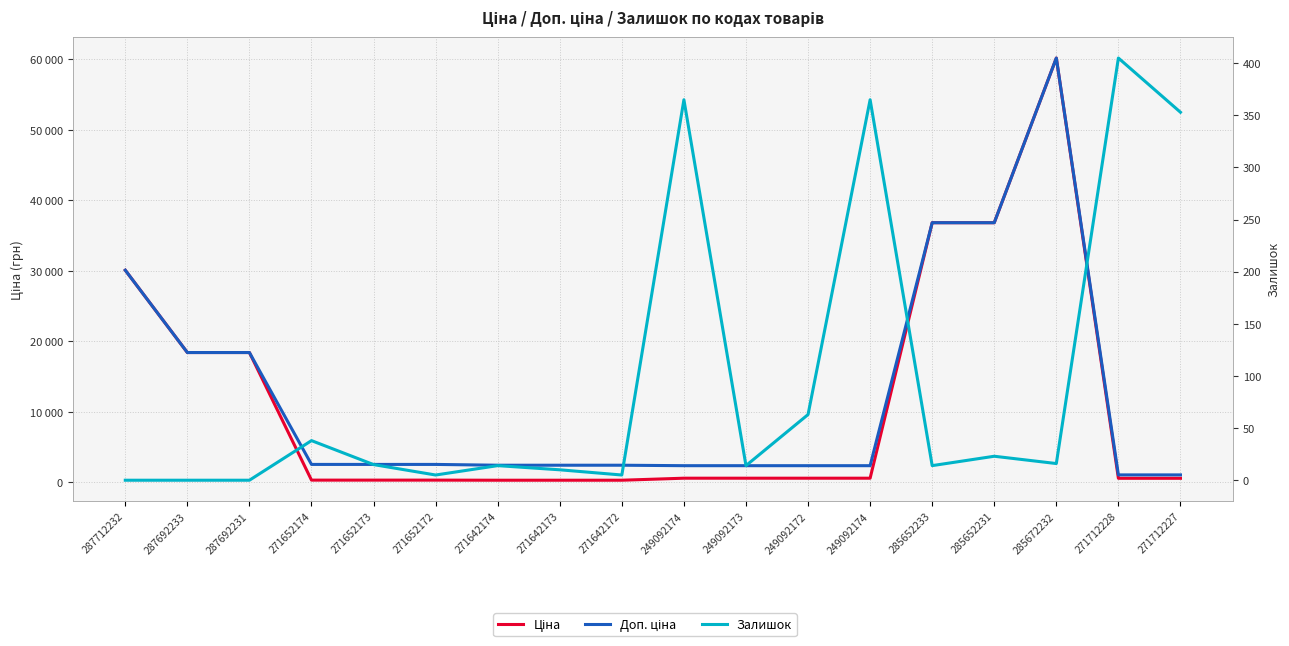

At which category does the chart reach its peak across all series?

285672232